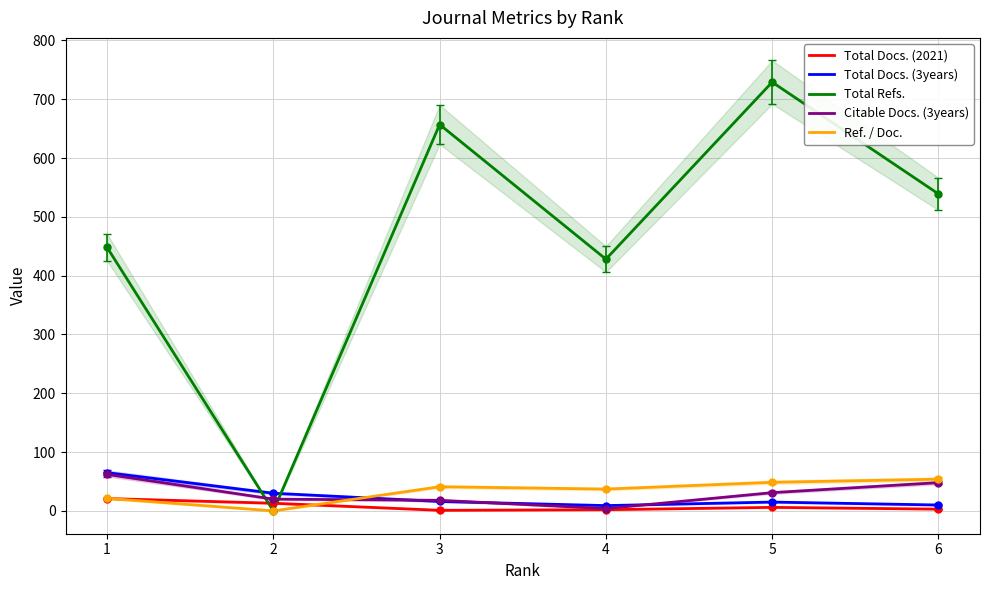

Where does the Ref. / Doc. series first go above 41?

3